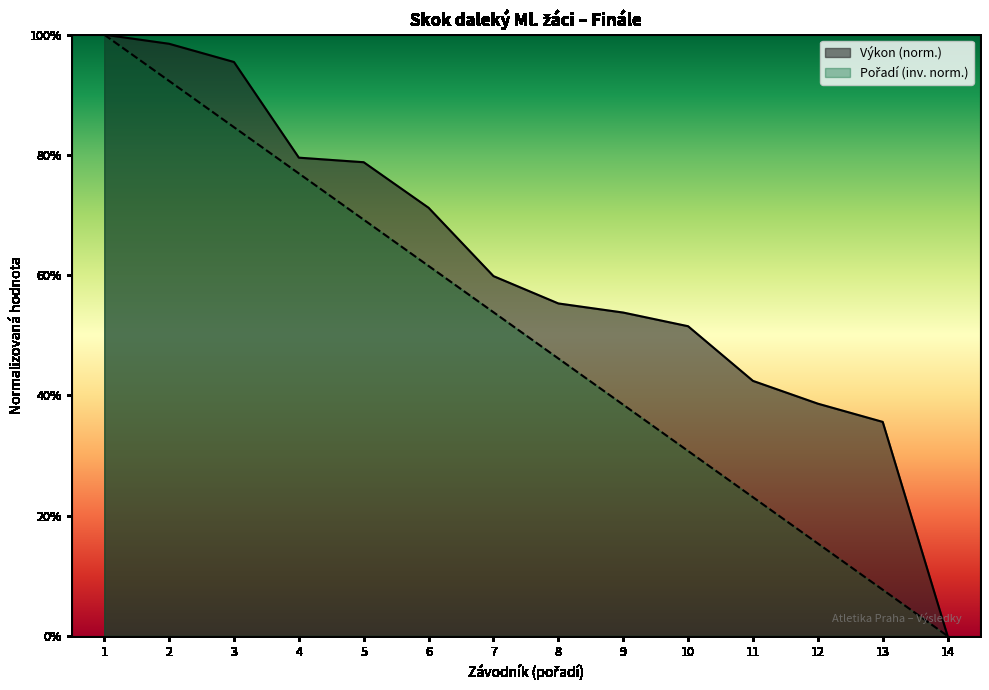

True or false: Pořadí has more than 0 interior local peaks.

False